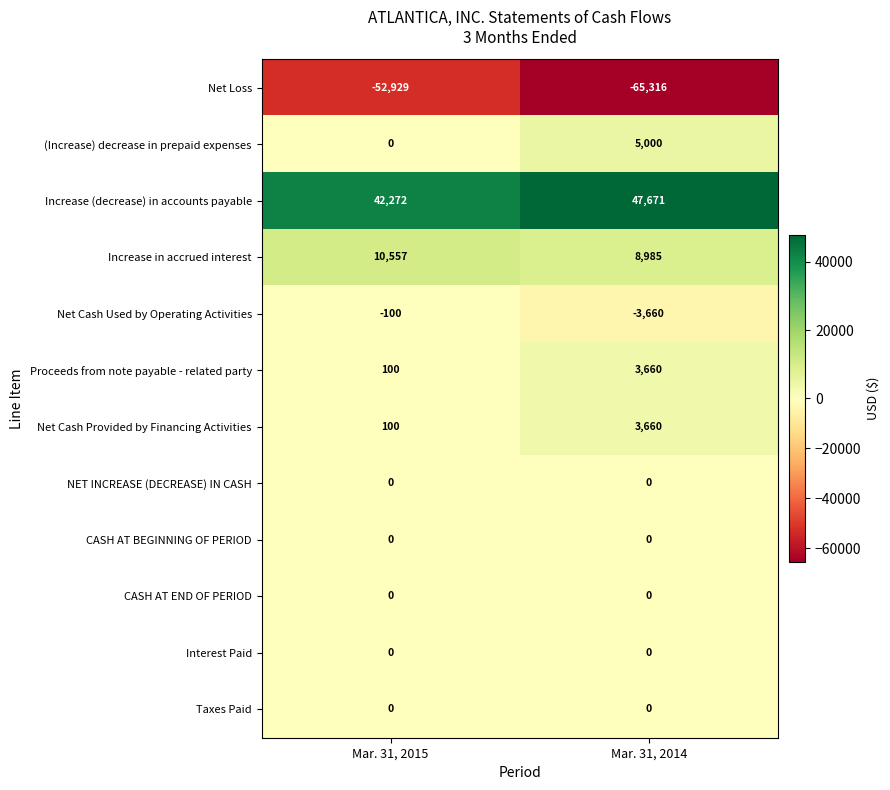

Reading left to right, list all the values displayed in this chart.

Net Loss: -52929	-65316
(Increase) decrease in prepaid expenses: 0	5000
Increase (decrease) in accounts payable: 42272	47671
Increase in accrued interest: 10557	8985
Net Cash Used by Operating Activities: -100	-3660
Proceeds from note payable - related party: 100	3660
Net Cash Provided by Financing Activities: 100	3660
NET INCREASE (DECREASE) IN CASH: 0	0
CASH AT BEGINNING OF PERIOD: 0	0
CASH AT END OF PERIOD: 0	0
Interest Paid: 0	0
Taxes Paid: 0	0